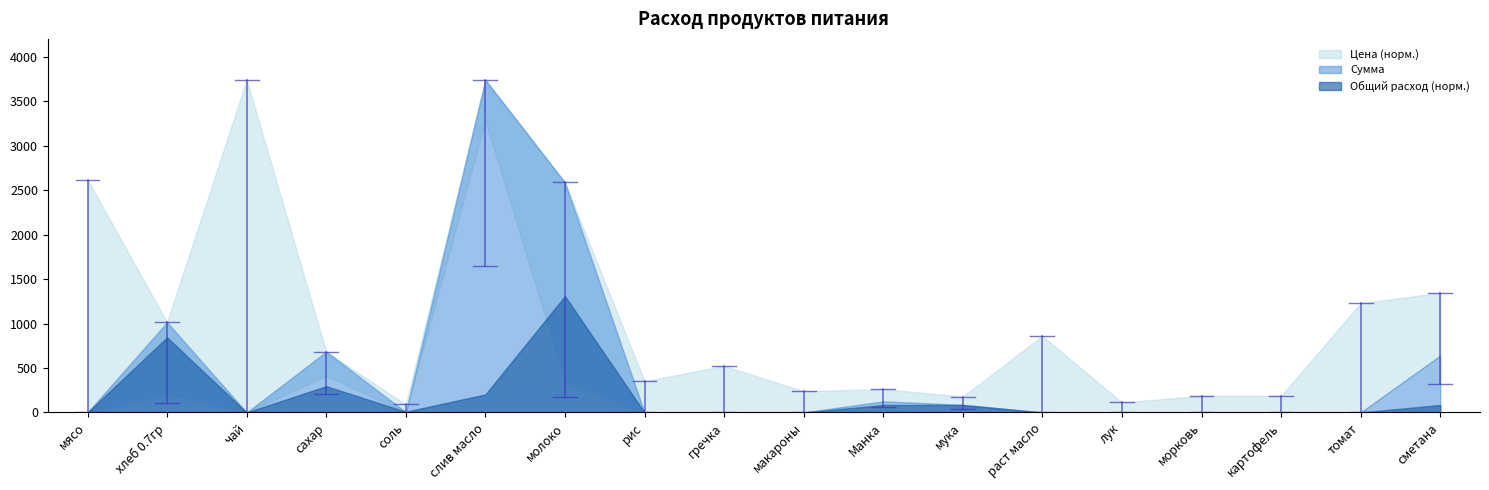

True or false: Цена has more than 0 interior local peaks.

True